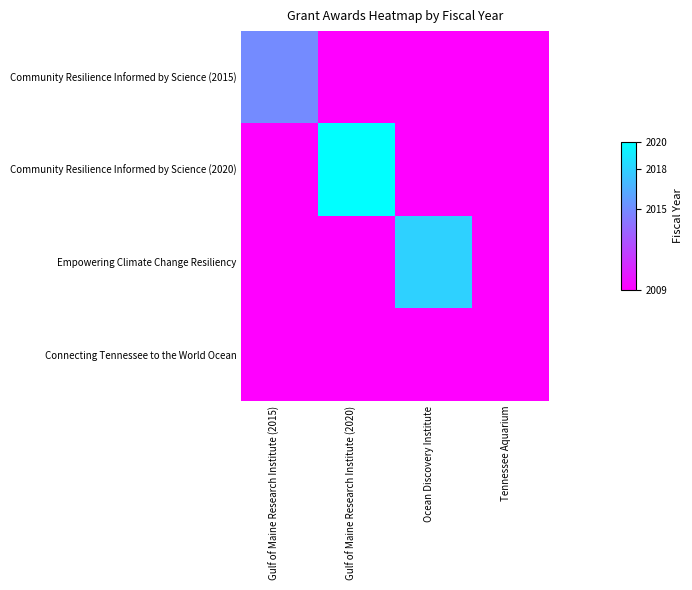

Which series has the largest total across all categories?

Community Resilience Informed by Science (2020)